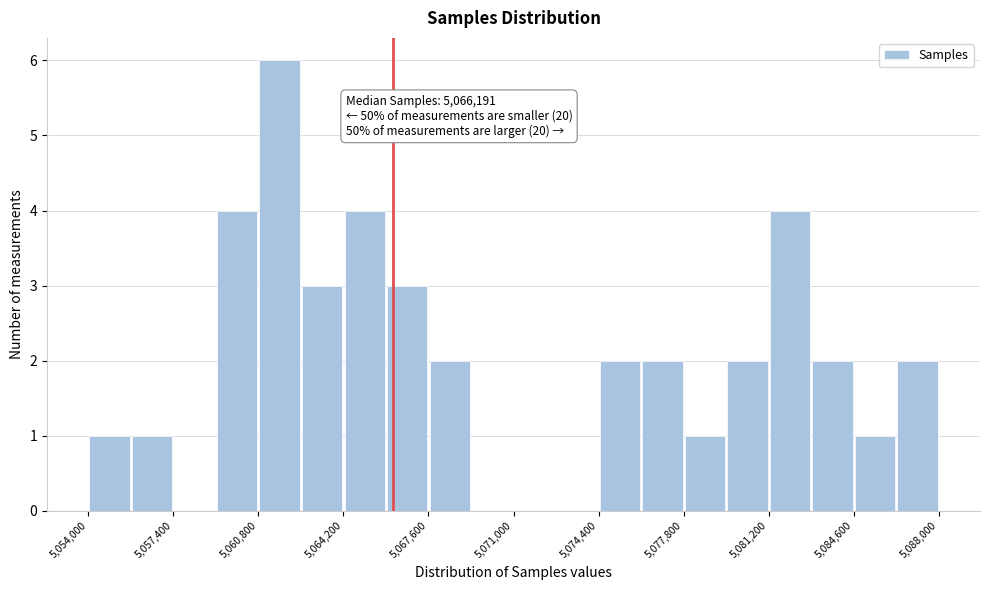

Read against the x-axis, roughly where is the centre of the tallest bar?

5061500